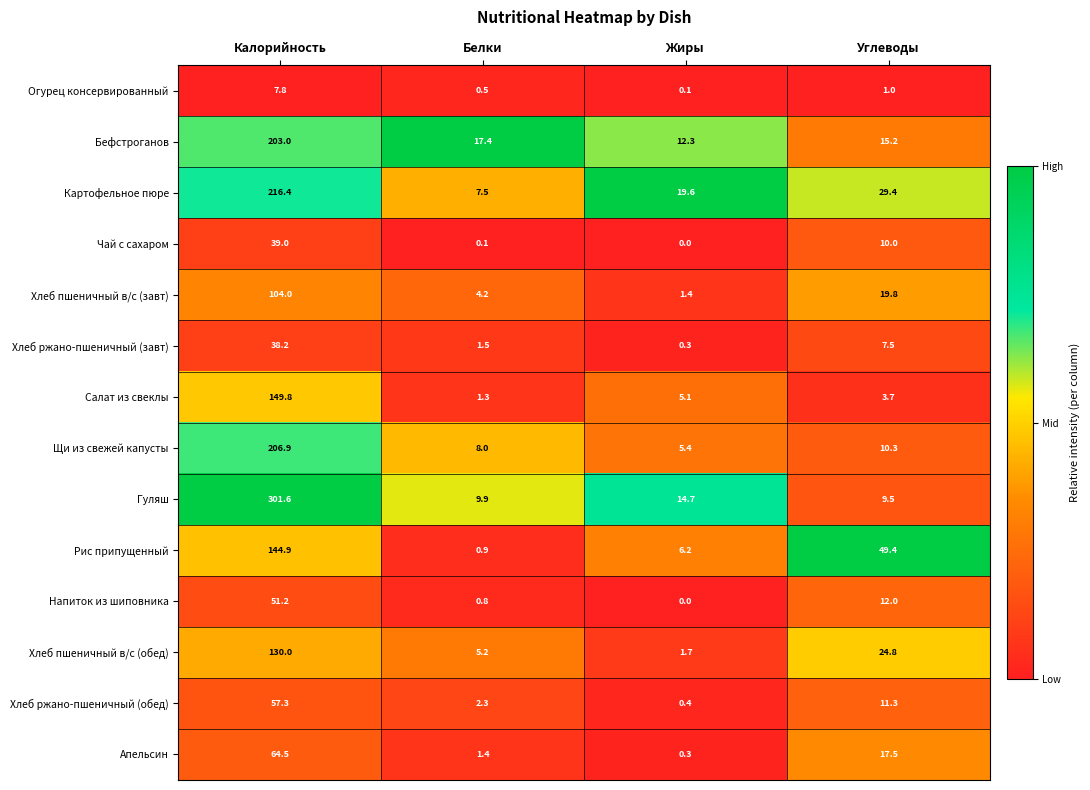

Rank the series by their maximum value, from highest to lowest.

Гуляш, Картофельное пюре, Щи из свежей капусты, Бефстроганов, Салат из свеклы, Рис припущенный, Хлеб пшеничный в/с (обед), Хлеб пшеничный в/с (завт), Апельсин, Хлеб ржано-пшеничный (обед), Напиток из шиповника, Чай с сахаром, Хлеб ржано-пшеничный (завт), Огурец консервированный